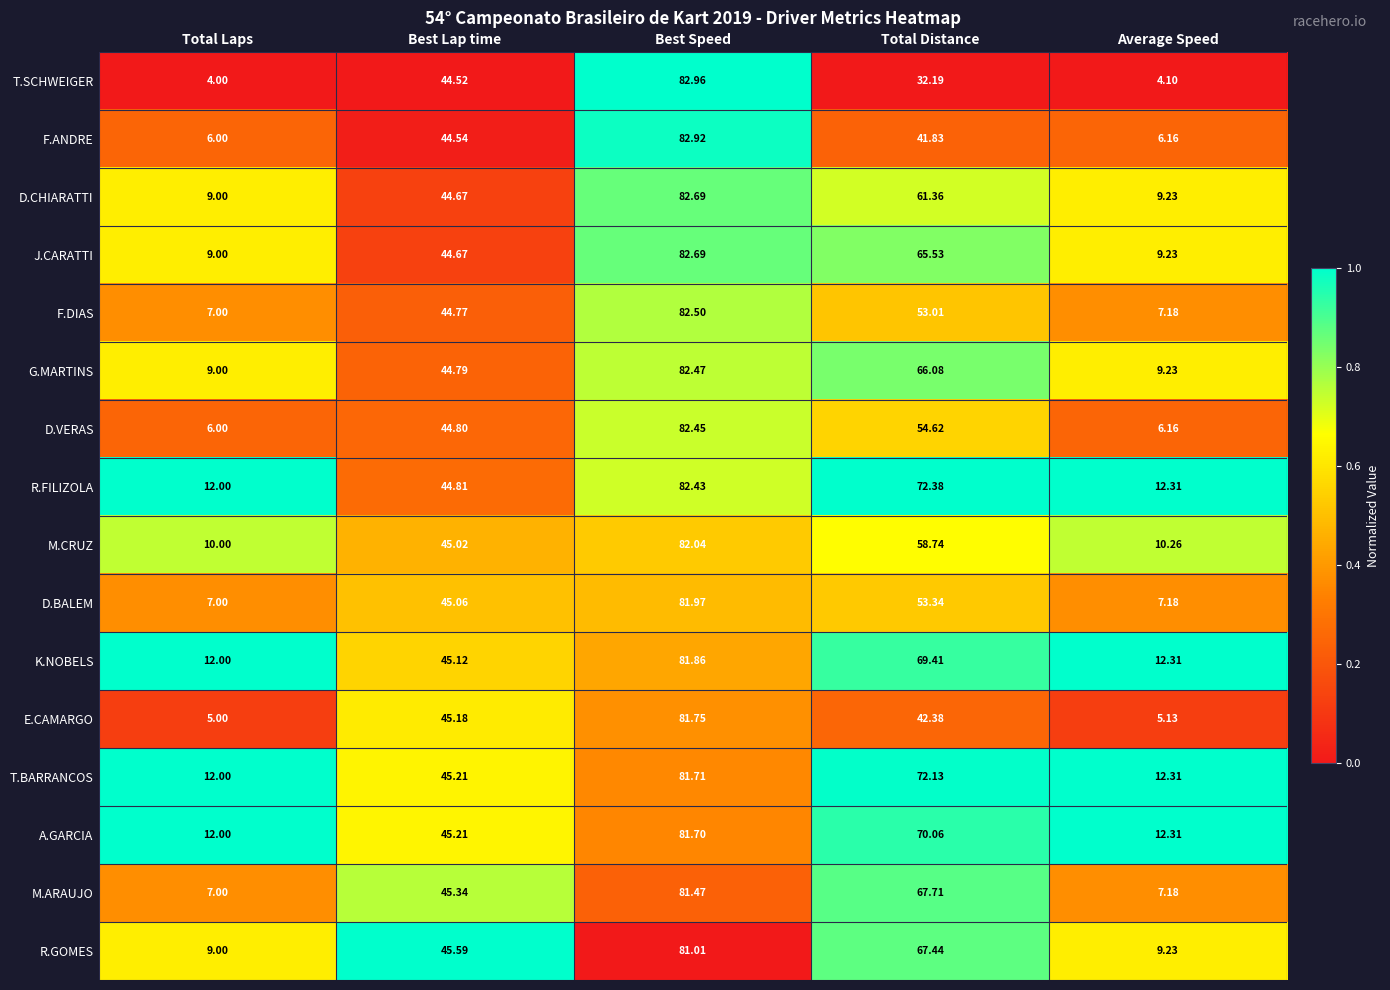

Where does the M.CRUZ series first go above 45?

Best Lap time